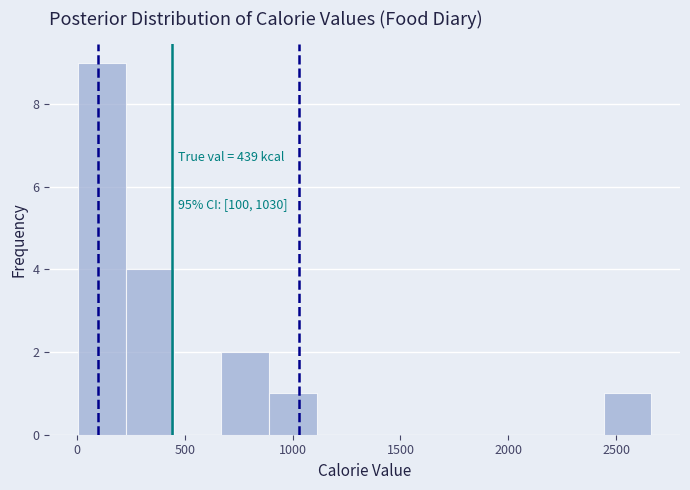

Over which range of the x-axis is the bar tallest?

0 to 250